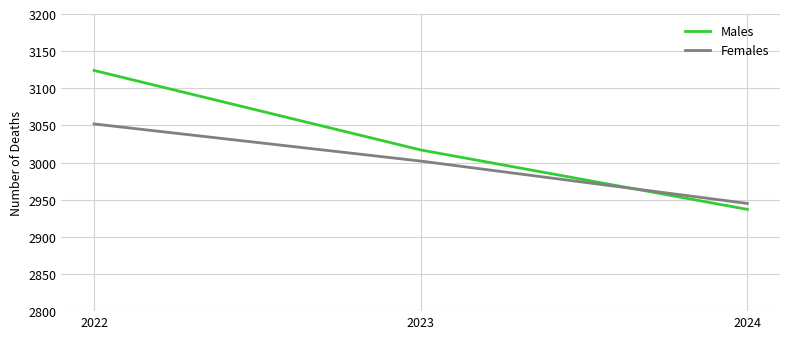

What is the spread (max minus min) of values at 2023?

15